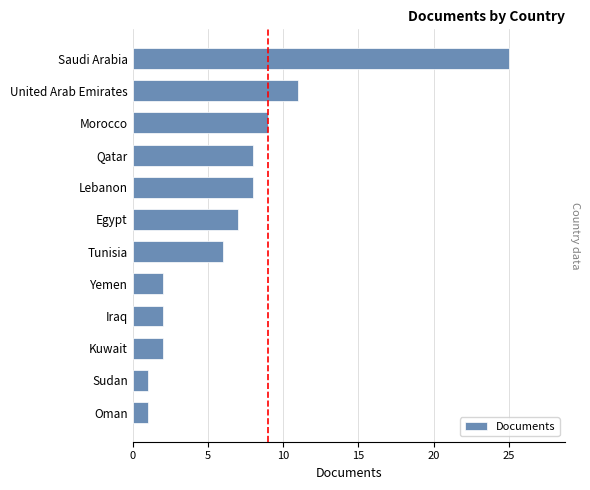

Reading left to right, what are all the values shown in this chart?

25	11	9	8	8	7	6	2	2	2	1	1